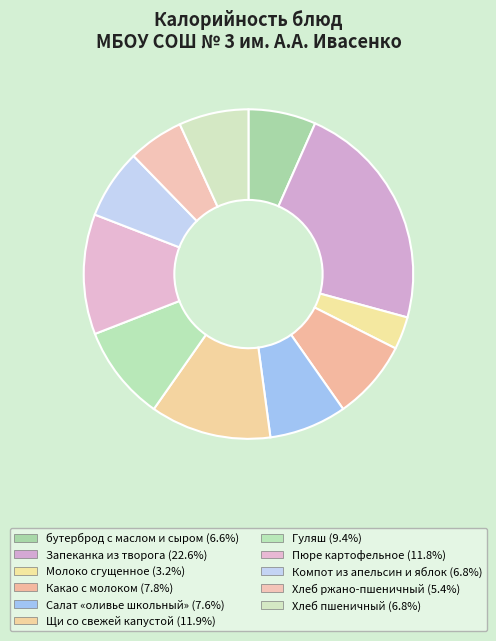

How many slices are in this pie chart?

11